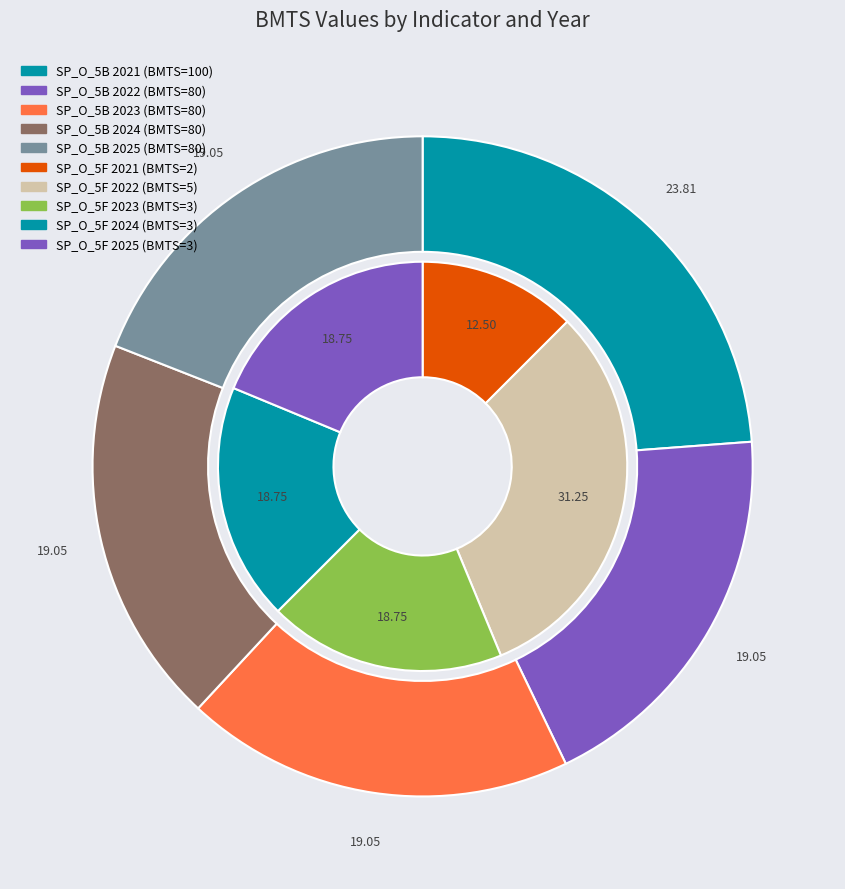

To the nearest percent, what is the average slice percentage?

20%